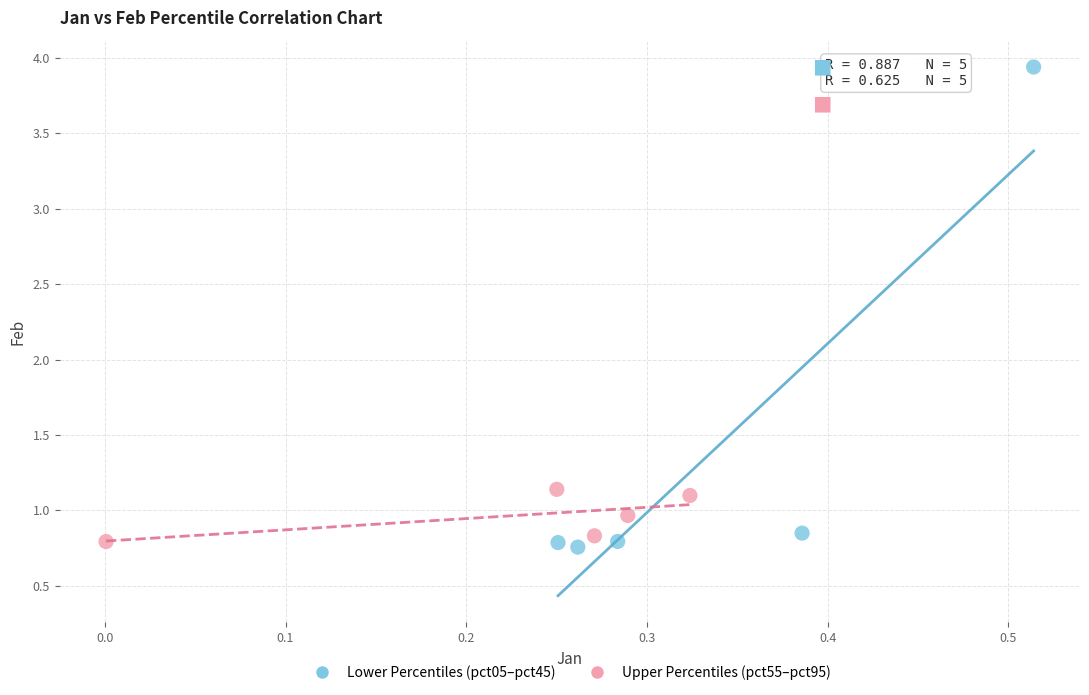

Which series contains the lowest Y value?

Lower Percentiles (pct05–pct45)